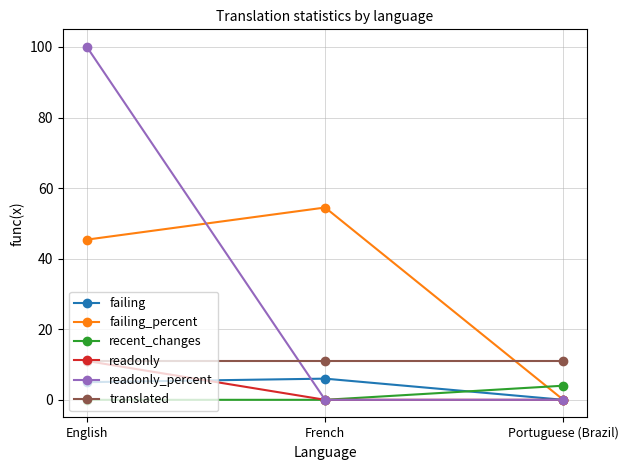

Does the chart display data point markers on the line(s)?

Yes